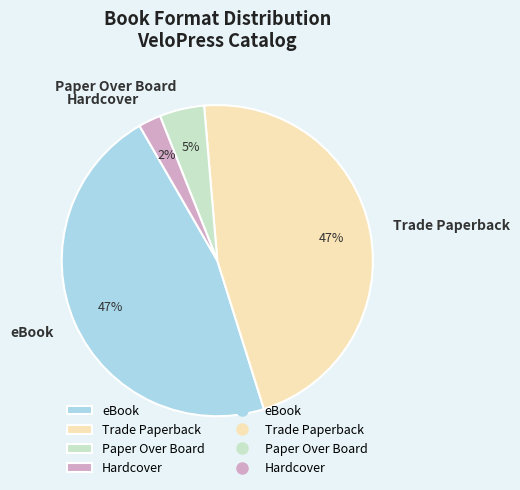

Do Hardcover and eBook together represent more than half of the pie?

No